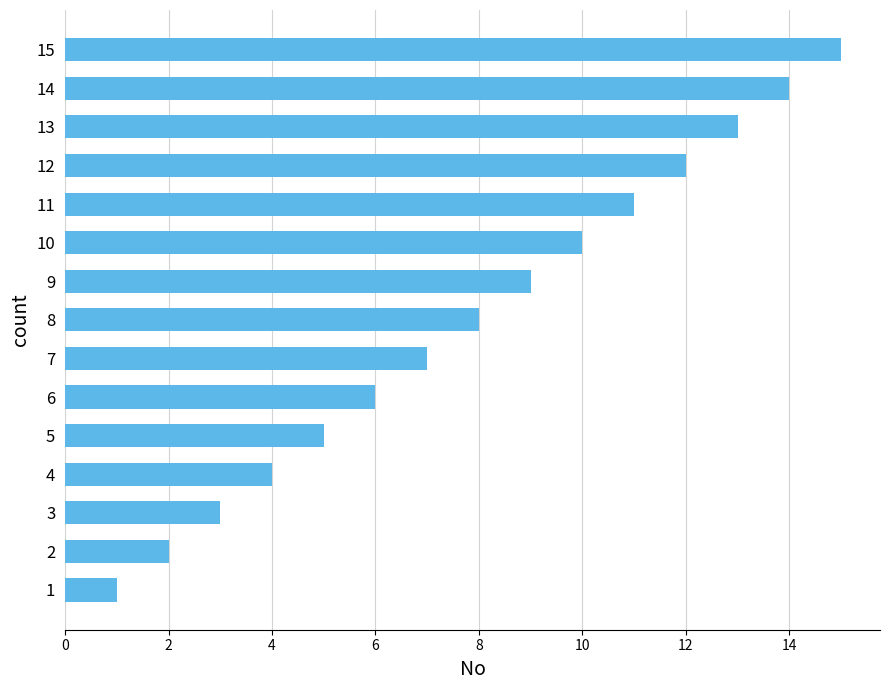

Rank the categories by value from highest to lowest.

15, 14, 13, 12, 11, 10, 9, 8, 7, 6, 5, 4, 3, 2, 1